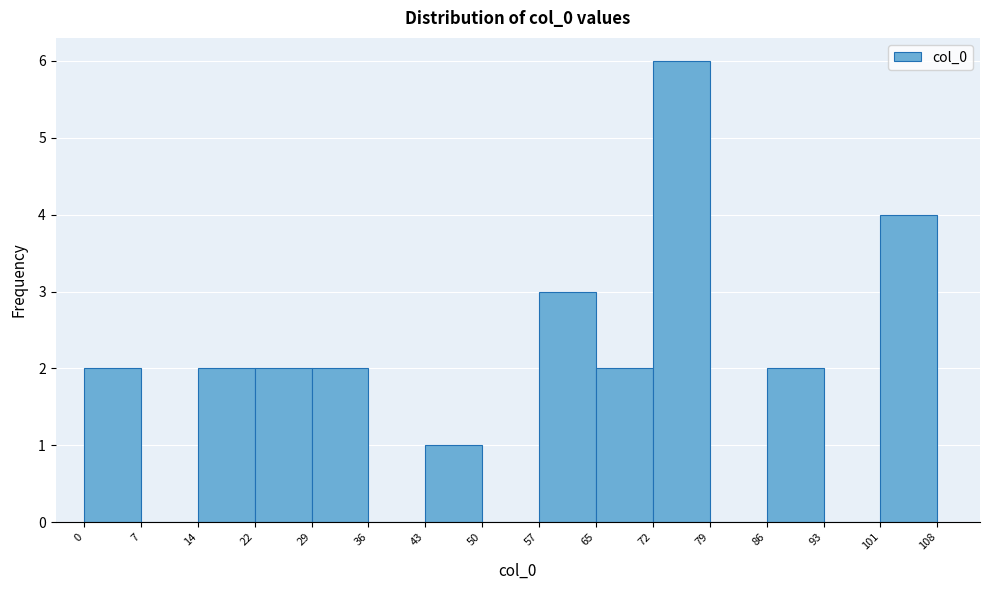

Which range on the x-axis has the tallest bar?

72 to 79